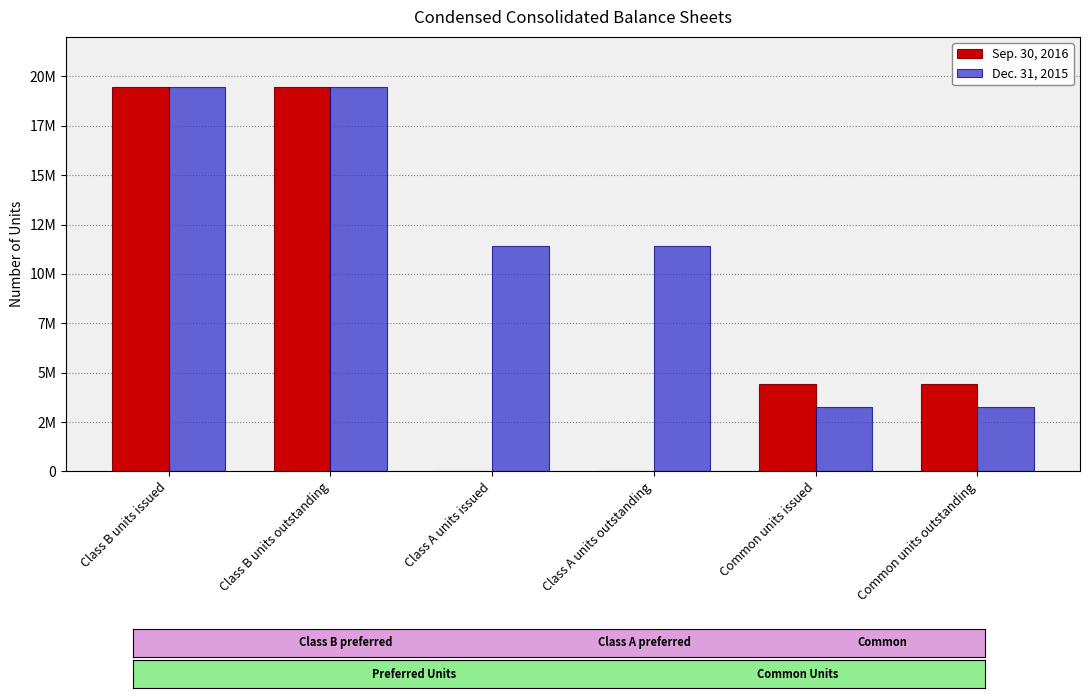

True or false: Dec. 31, 2015 has a value of 11409131 at Class A units outstanding.

True